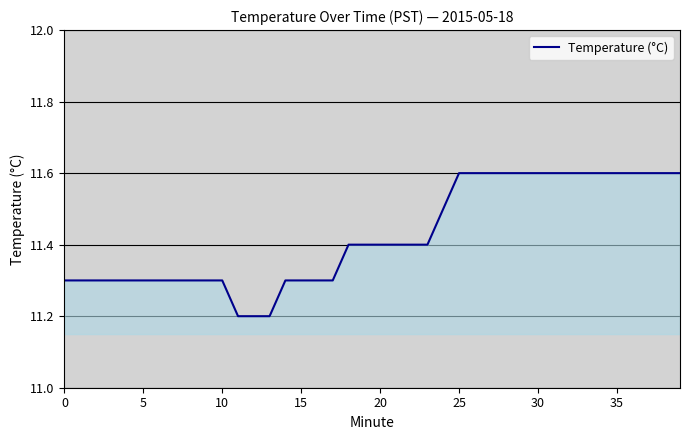

What is the smallest value displayed?

11.2